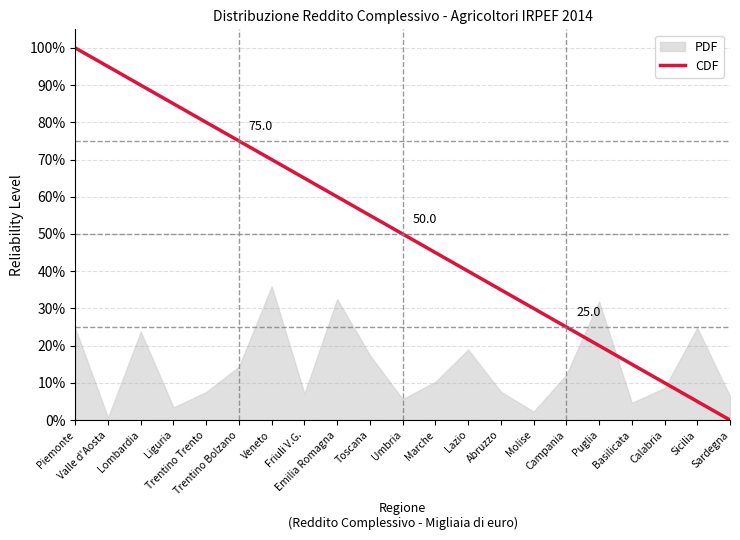

Reading right to left, transcribe all the data shown in this chart.

Sardegna=0.0	Sicilia=0.0	Calabria=0.1	Basilicata=0.1	Puglia=0.2	Campania=0.2	Molise=0.3	Abruzzo=0.3	Lazio=0.4	Marche=0.4	Umbria=0.5	Toscana=0.6	Emilia Romagna=0.6	Friuli V.G.=0.6	Veneto=0.7	Trentino Bolzano=0.8	Trentino Trento=0.8	Liguria=0.8	Lombardia=0.9	Valle d'Aosta=0.9	Piemonte=1.0